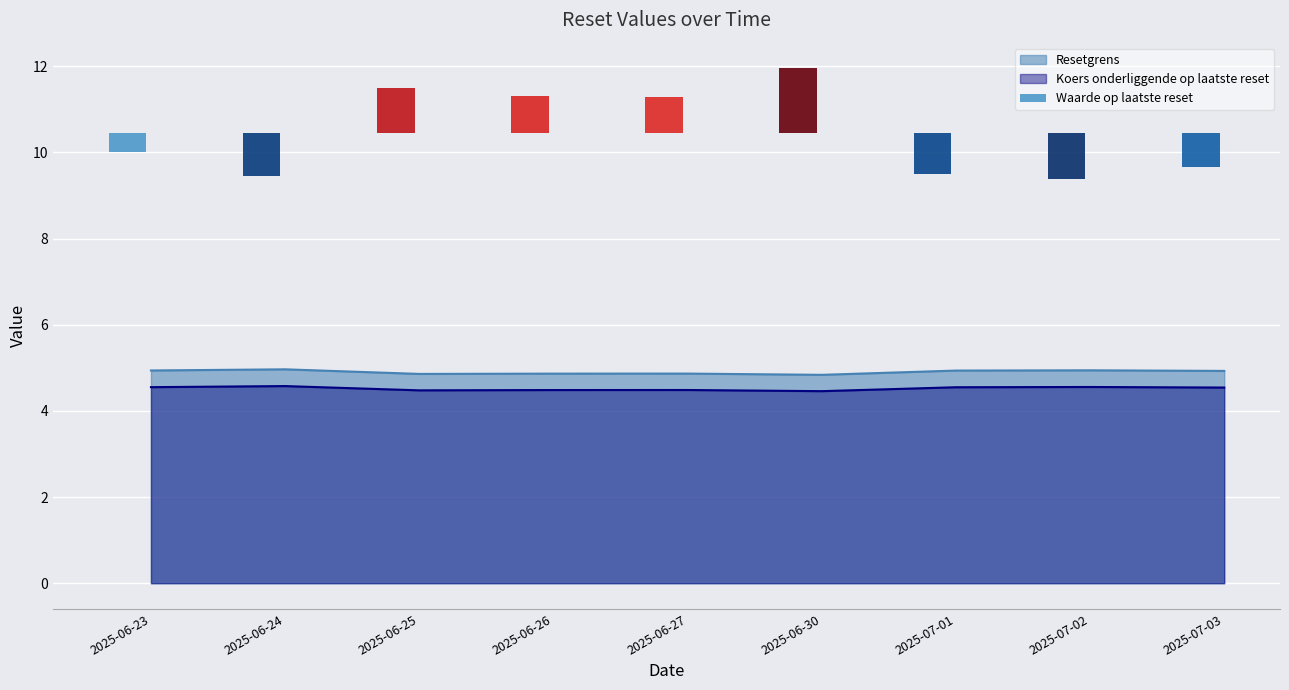

What value does the Koers onderliggende op laatste reset series have at 2025-06-27?

4.5